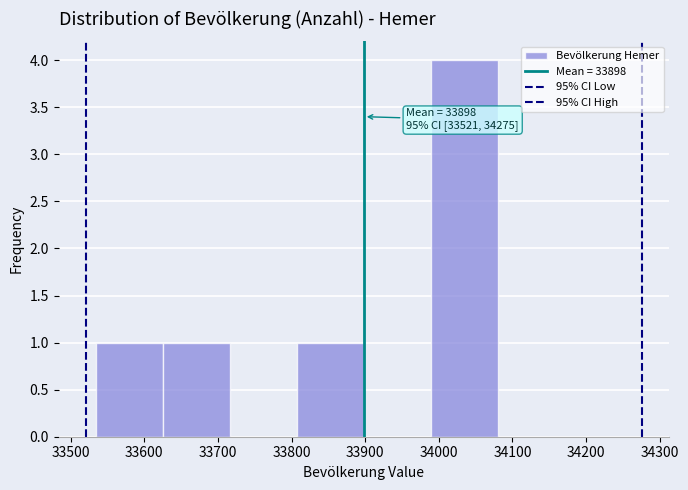

Over which range of the x-axis is the bar tallest?

33990 to 34080